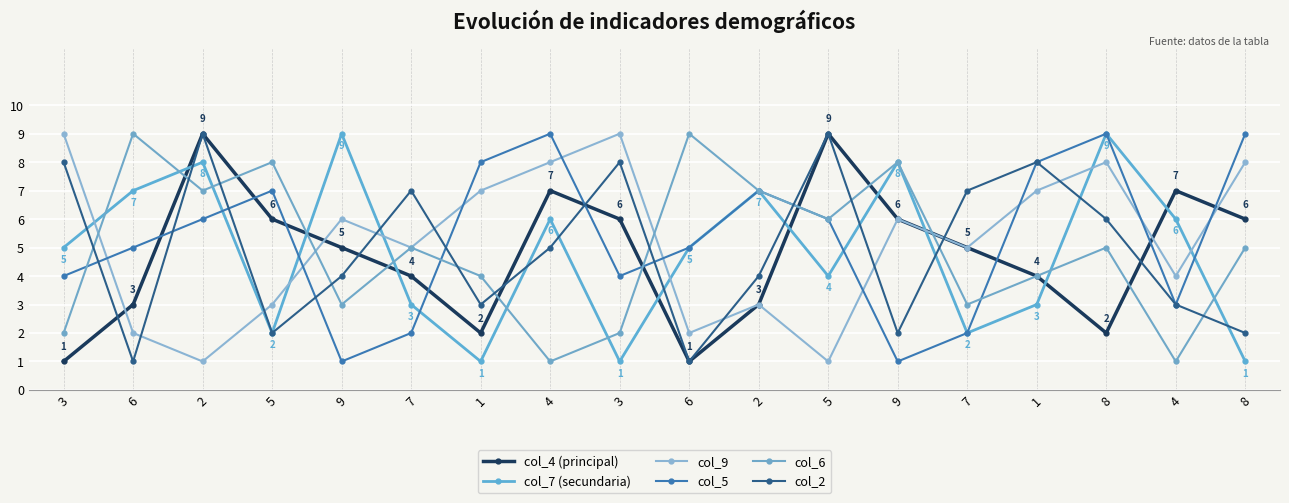

At which label does col_4 (principal) first exceed 5?

2